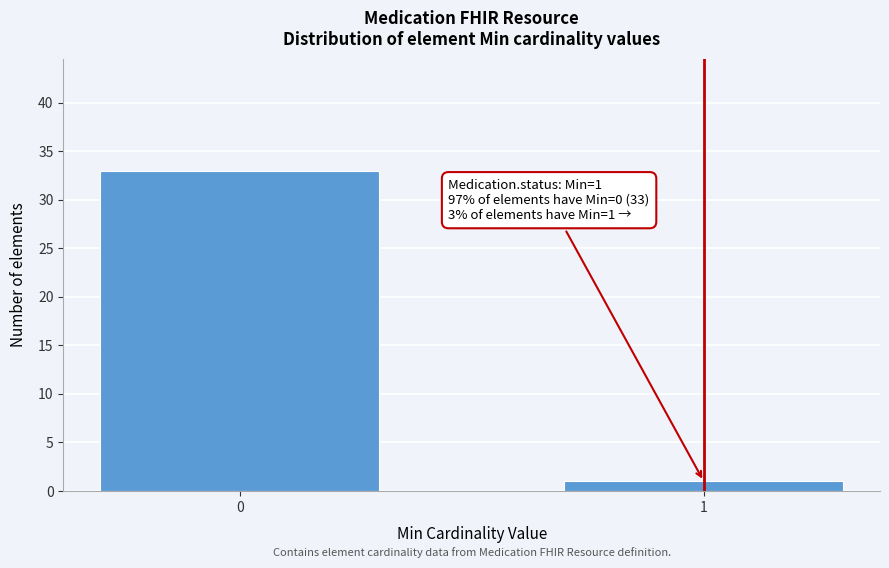

Reading left to right, list all the values displayed in this chart.

0=33	1=1